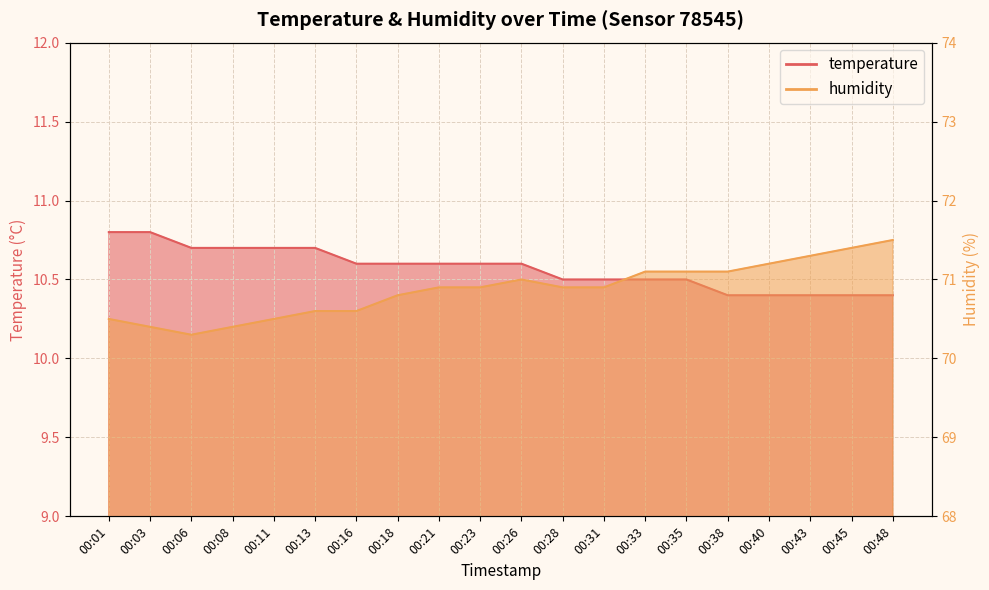

Reading right to left, what are all the values shown in this chart?

temperature: 00:48=10.4	00:45=10.4	00:43=10.4	00:40=10.4	00:38=10.4	00:35=10.5	00:33=10.5	00:31=10.5	00:28=10.5	00:26=10.6	00:23=10.6	00:21=10.6	00:18=10.6	00:16=10.6	00:13=10.7	00:11=10.7	00:08=10.7	00:06=10.7	00:03=10.8	00:01=10.8
humidity: 00:48=71.5	00:45=71.4	00:43=71.3	00:40=71.2	00:38=71.1	00:35=71.1	00:33=71.1	00:31=70.9	00:28=70.9	00:26=71.0	00:23=70.9	00:21=70.9	00:18=70.8	00:16=70.6	00:13=70.6	00:11=70.5	00:08=70.4	00:06=70.3	00:03=70.4	00:01=70.5